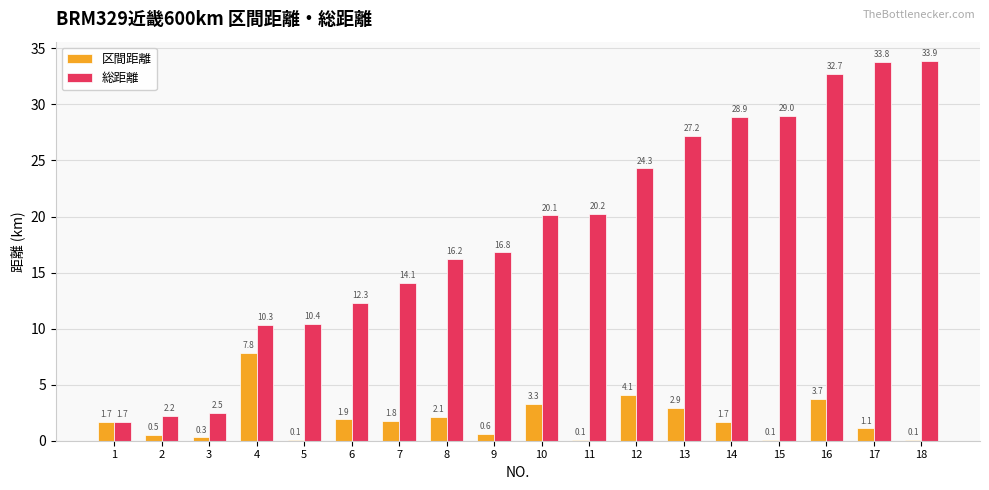

Which series has the largest total across all categories?

総距離